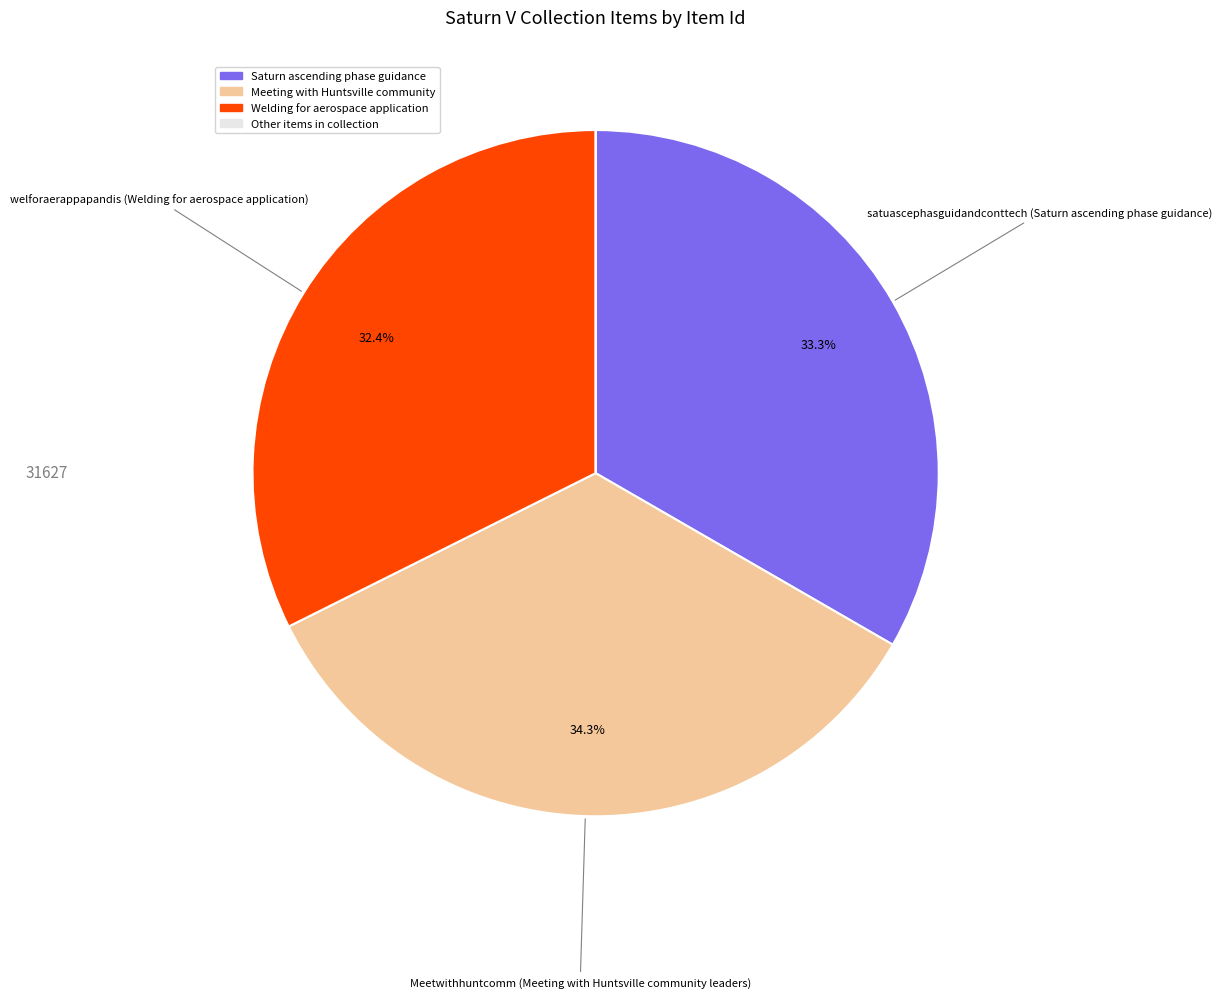

Is there any slice that represents more than half of the pie?

No